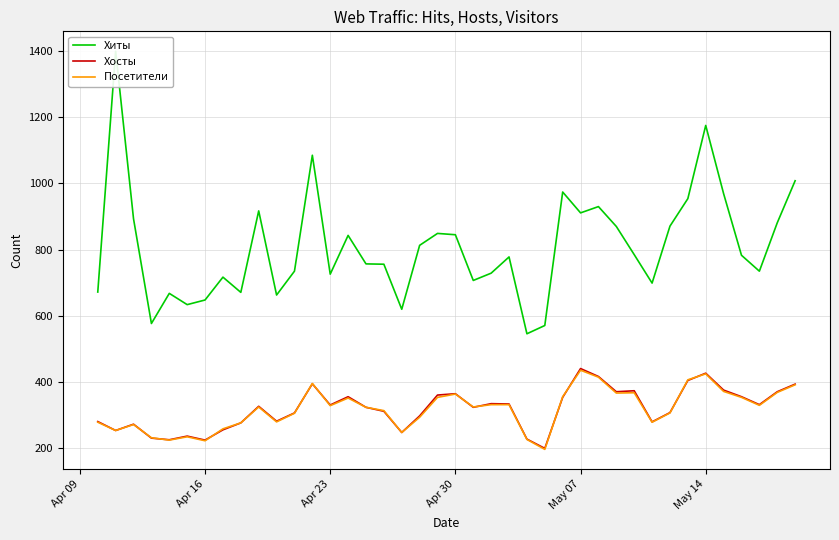

True or false: Хосты and Хиты intersect in this chart.

False